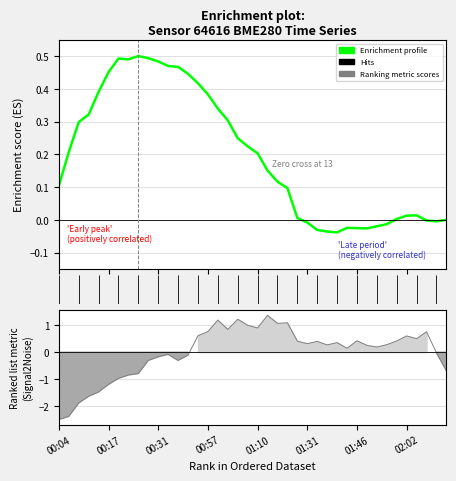

Is it true that row_0 equals 0.2 at 15?

False